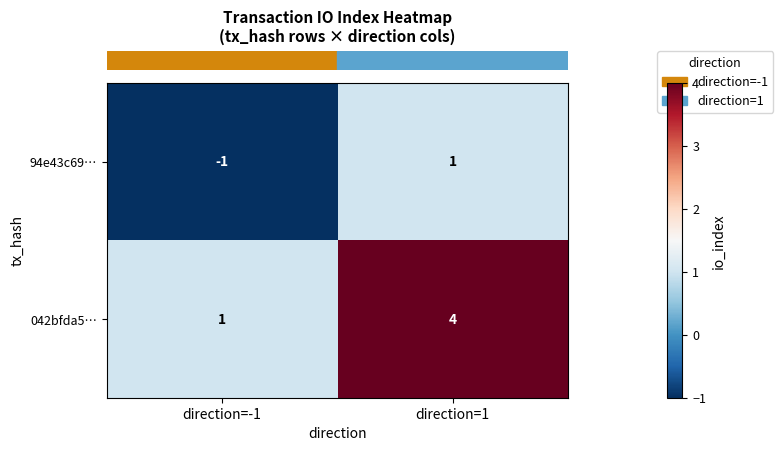

The 94e43c69… series shows 0 at direction=1. True or false?

False